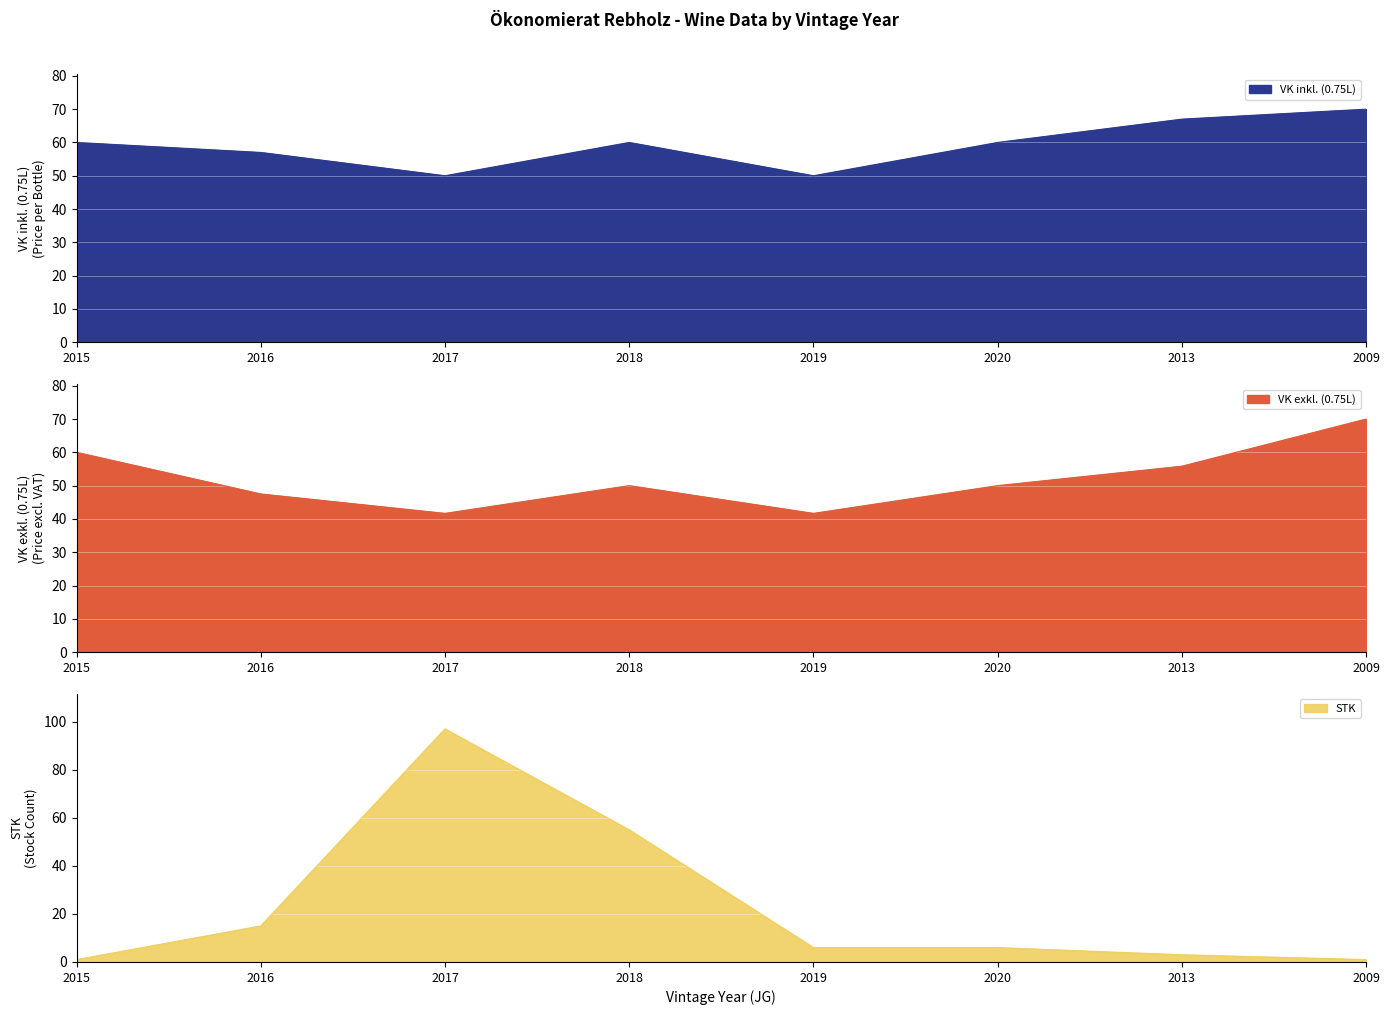

How many distinct data groups are displayed?

3